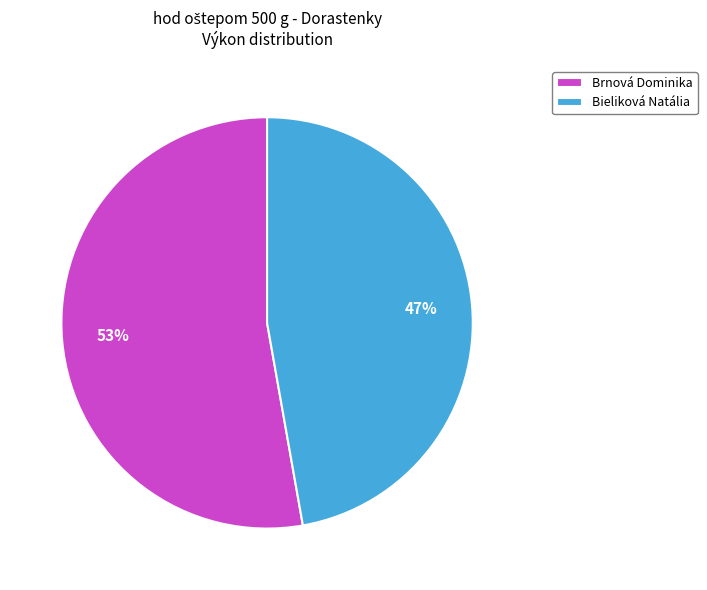

To the nearest percent, what is the average slice percentage?

50%